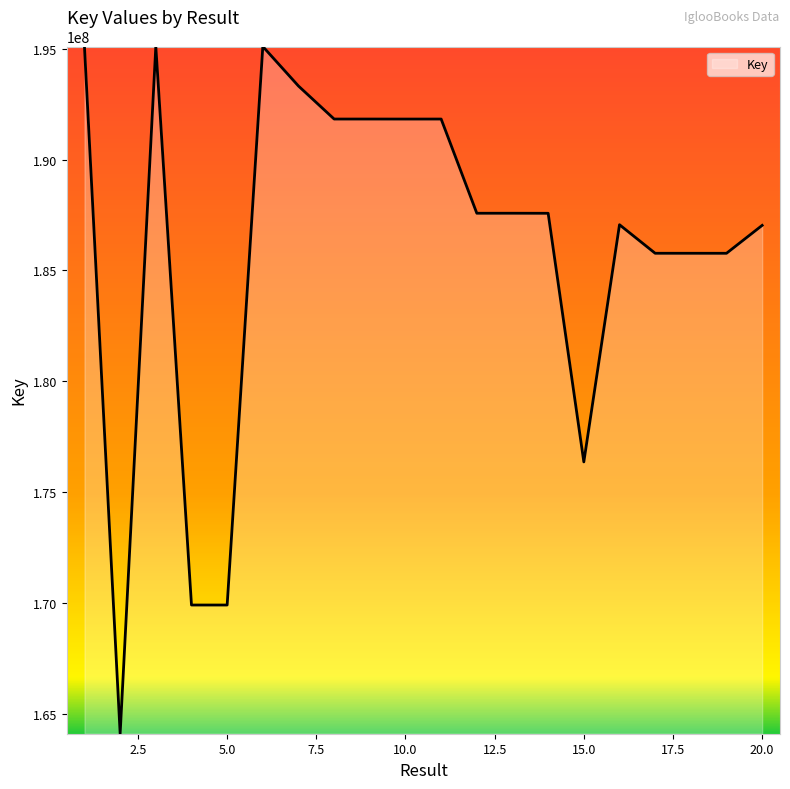

What is the difference between the maximum and minimum values?

31016517